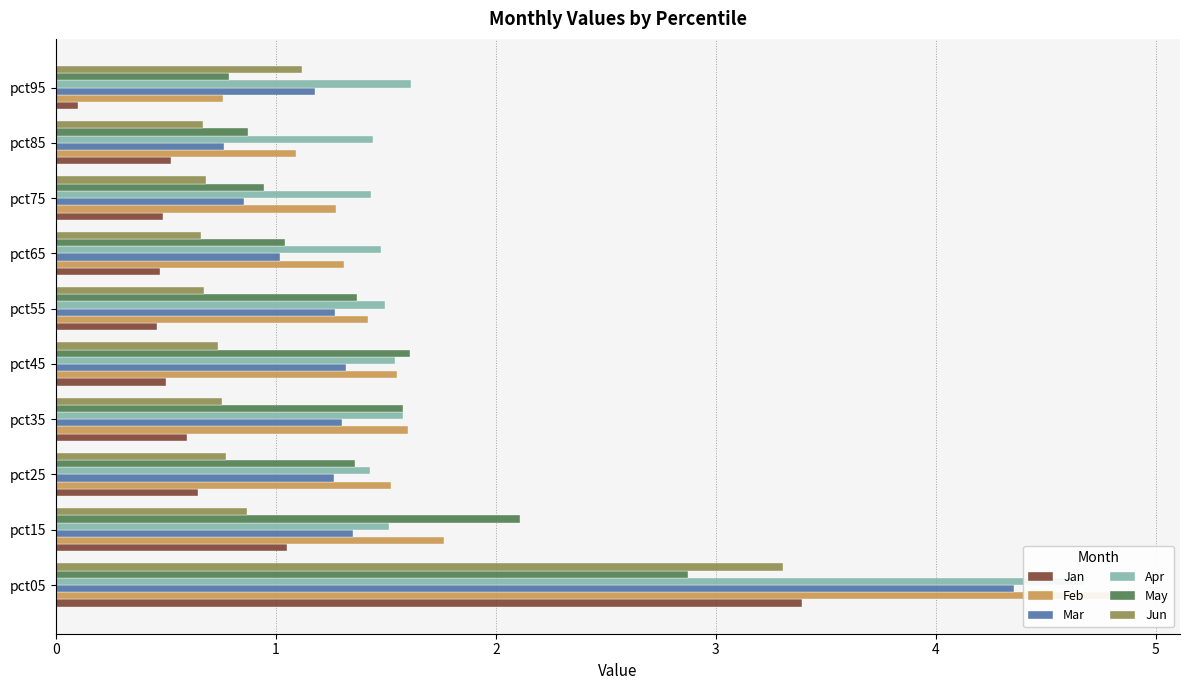

How many bars are there in total?

60